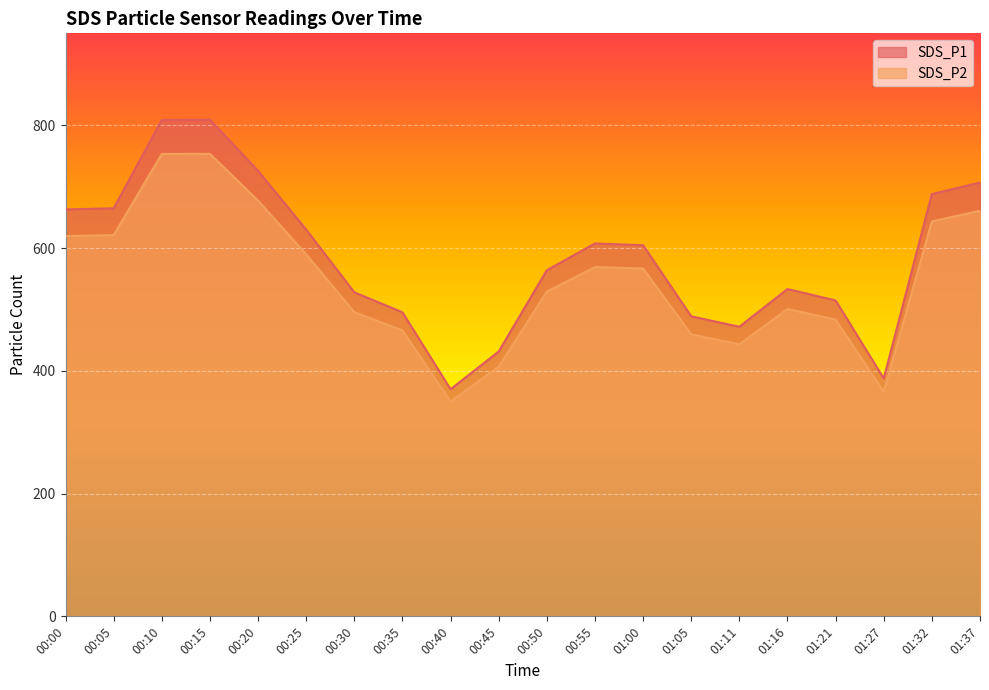

The value of SDS_P1 at 01:00 is 604.7. True or false?

True